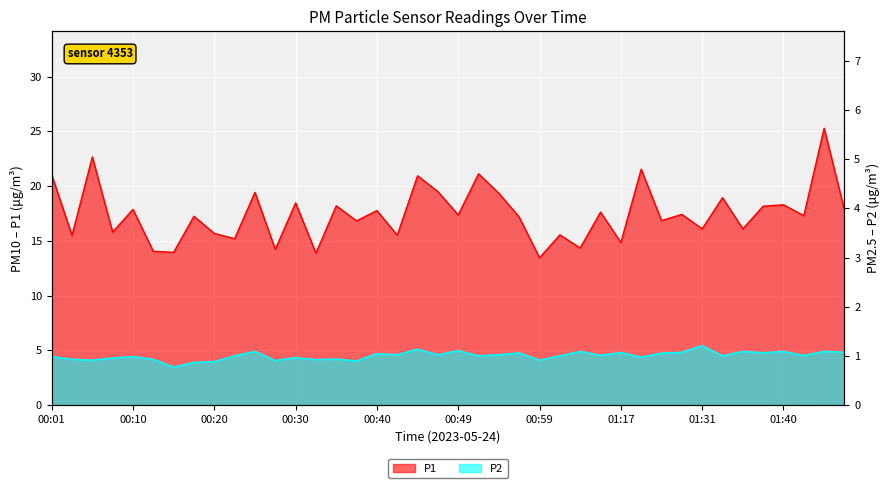

Reading right to left, transcribe all the data shown in this chart.

P1: 17.8	25.3	17.3	18.3	18.2	16.1	18.9	16.1	17.4	16.9	21.6	14.8	17.6	14.3	15.6	13.4	17.2	19.4	21.1	17.4	19.5	20.9	15.5	17.8	16.8	18.2	13.9	18.5	14.2	19.4	15.2	15.7	17.2	13.9	14.1	17.9	15.8	22.7	15.5	21.1
P2: 4.8	4.9	4.5	4.9	4.8	4.9	4.5	5.4	4.8	4.8	4.4	4.8	4.5	4.9	4.5	4.1	4.8	4.6	4.5	5.0	4.6	5.1	4.6	4.7	4.0	4.2	4.2	4.3	4.1	4.9	4.5	4.0	3.9	3.5	4.2	4.4	4.3	4.1	4.2	4.4